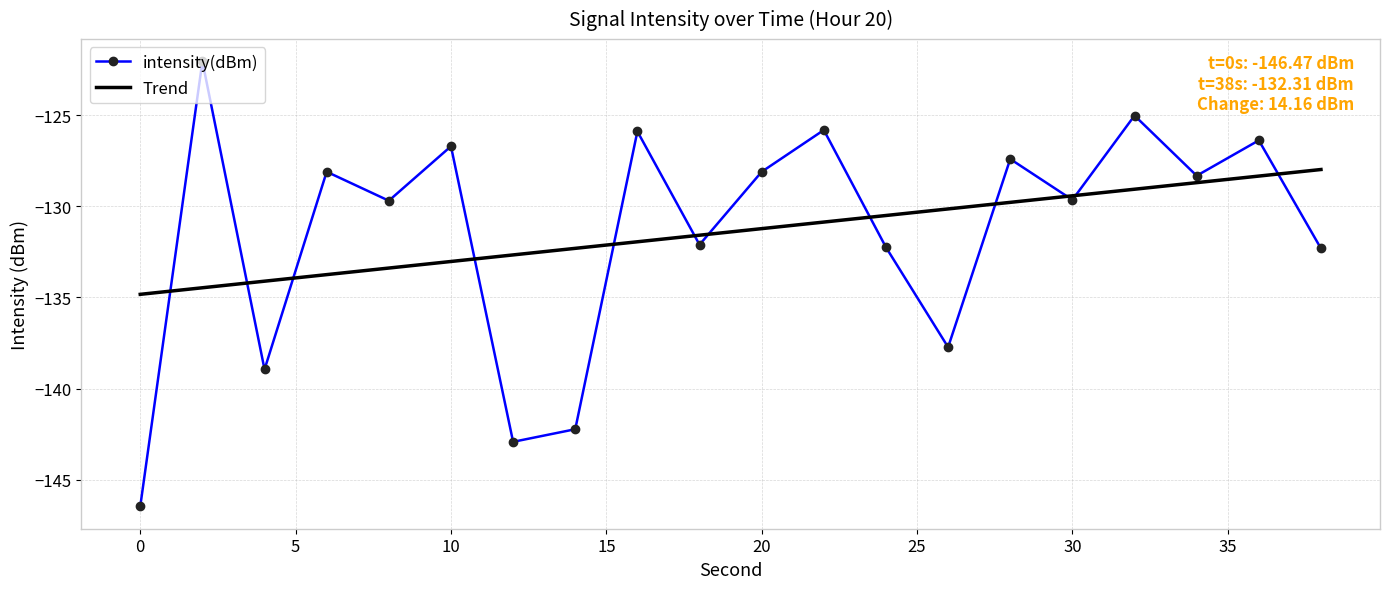

Reading right to left, extract all data points from this chart.

-132.3	-126.4	-128.3	-125.0	-129.6	-127.4	-137.7	-132.2	-125.8	-128.1	-132.1	-125.9	-142.2	-142.9	-126.7	-129.7	-128.1	-139.0	-122.0	-146.5